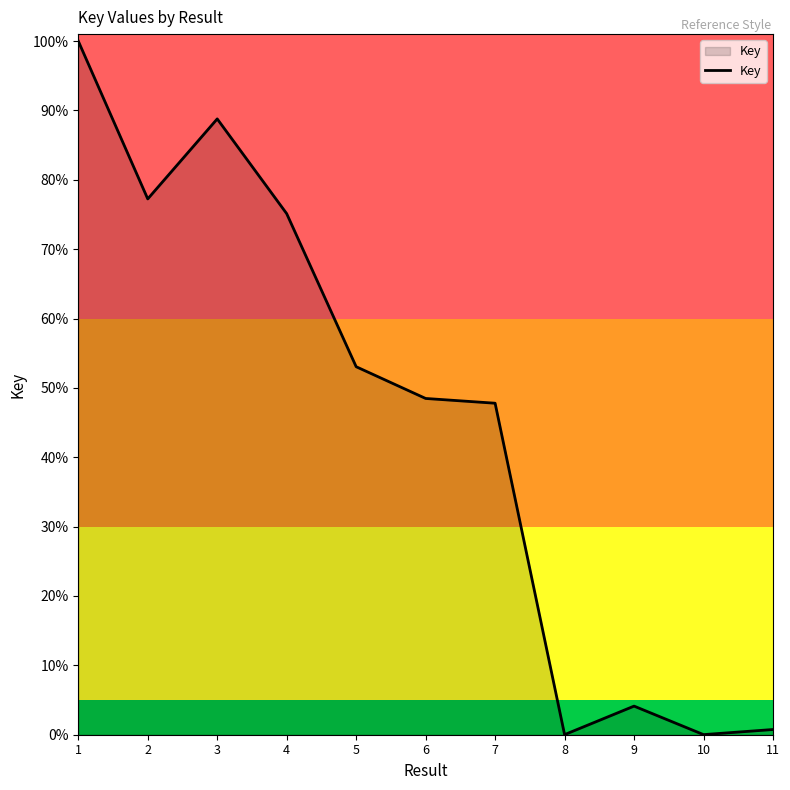

Approximately how many times larger is the value at 7 compared to 1?

0.5